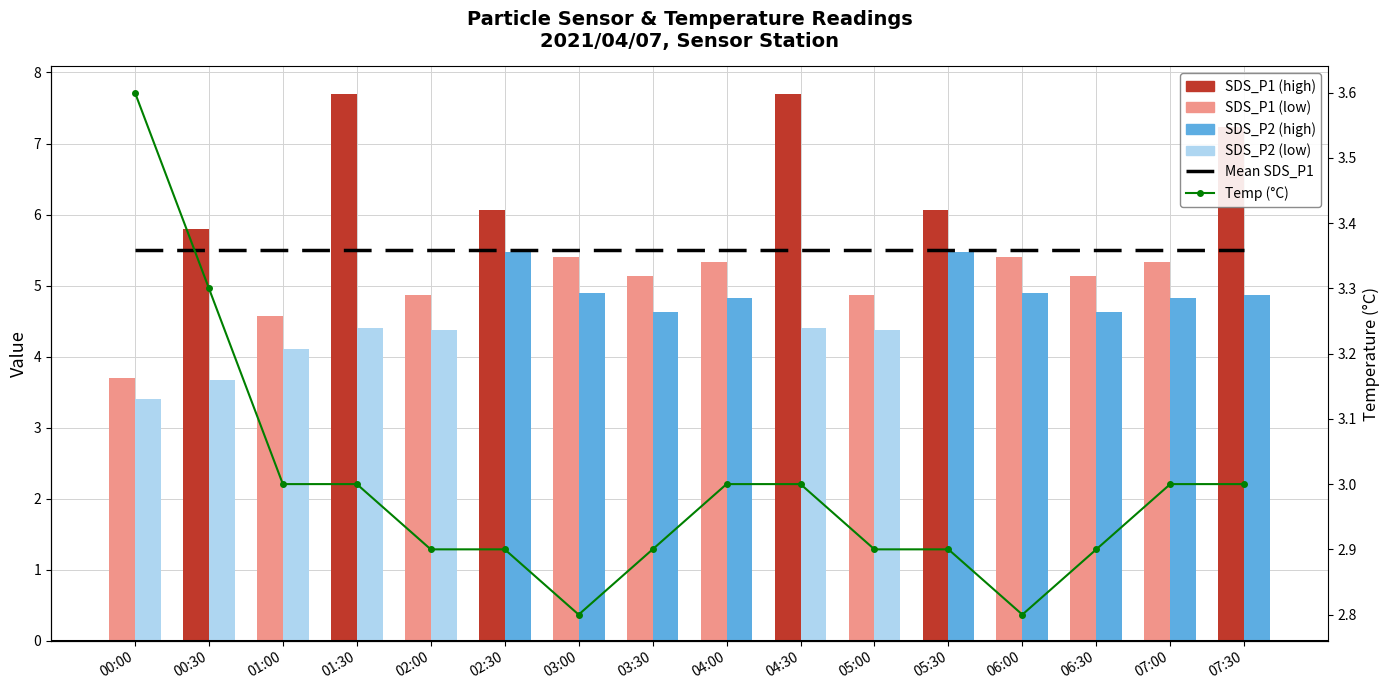

How many groups of bars are there?

16